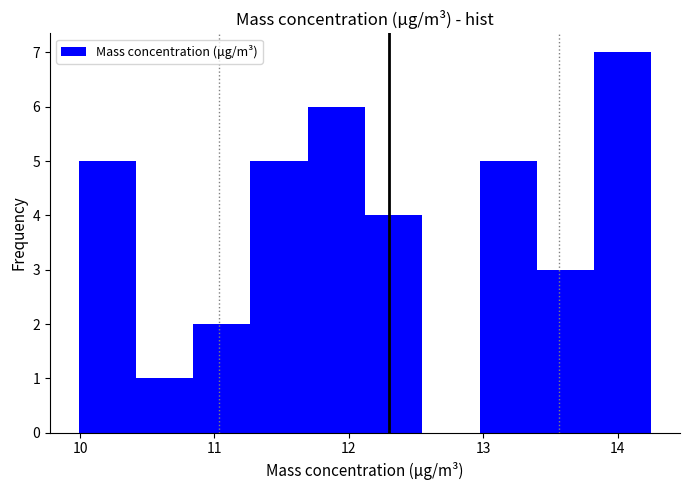

Reading left to right, transcribe this chart: for each bar, give the range it covers on the x-axis and its height. Neither the bar edges nor the heights are printed on the chart, so give them approximately, as read against the axes.

10.0 to 10.4: 5
10.4 to 10.8: 1
10.8 to 11.3: 2
11.3 to 11.7: 5
11.7 to 12.1: 6
12.1 to 12.5: 4
12.5 to 13.0: 0
13.0 to 13.4: 5
13.4 to 13.8: 3
13.8 to 14.3: 7